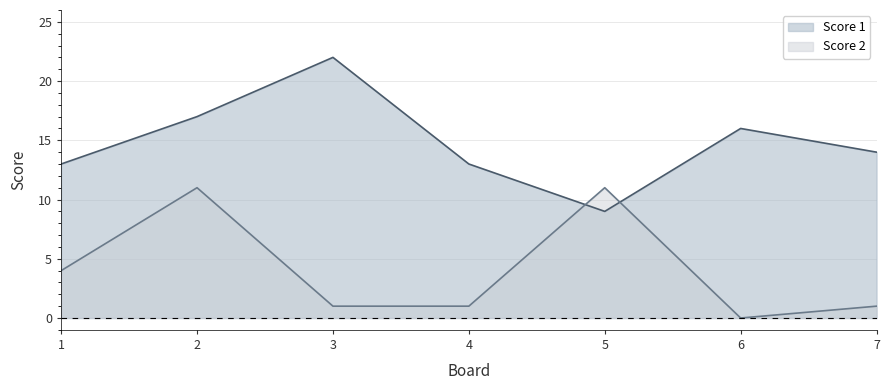

Reading right to left, transcribe all the data shown in this chart.

Score 1: 14	16	9	13	22	17	13
Score 2: 1	0	11	1	1	11	4